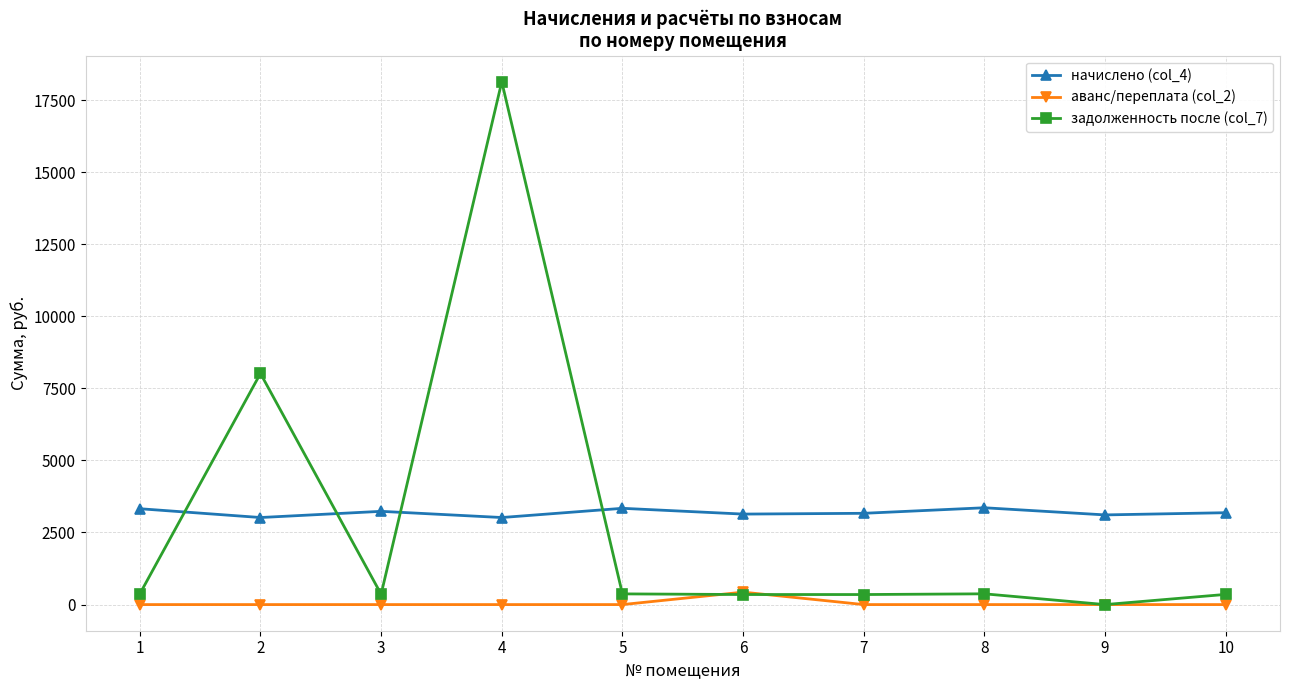

Which series has the widest spread of values?

задолженность после (col_7)